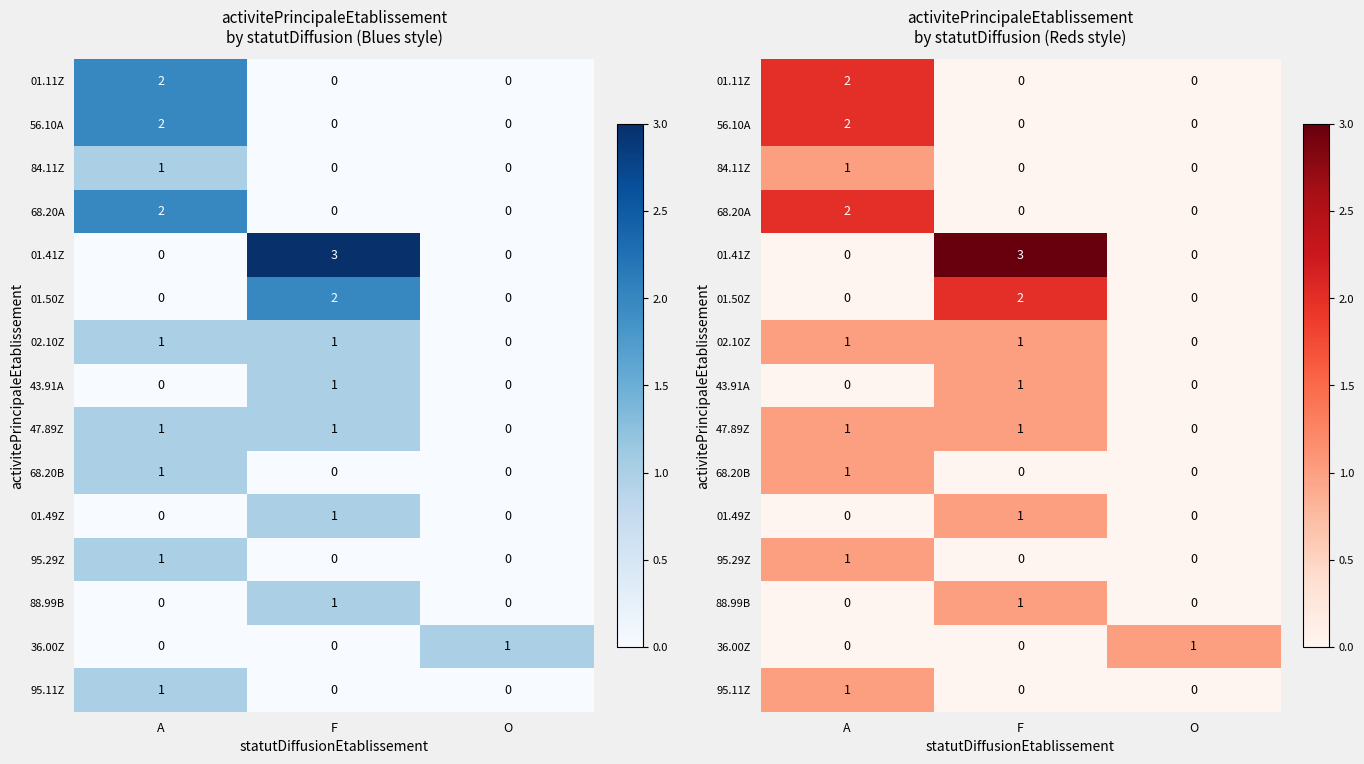

Rank the series at O from highest to lowest value.

36.00Z, 01.11Z, 56.10A, 84.11Z, 68.20A, 01.41Z, 01.50Z, 02.10Z, 43.91A, 47.89Z, 68.20B, 01.49Z, 95.29Z, 88.99B, 95.11Z